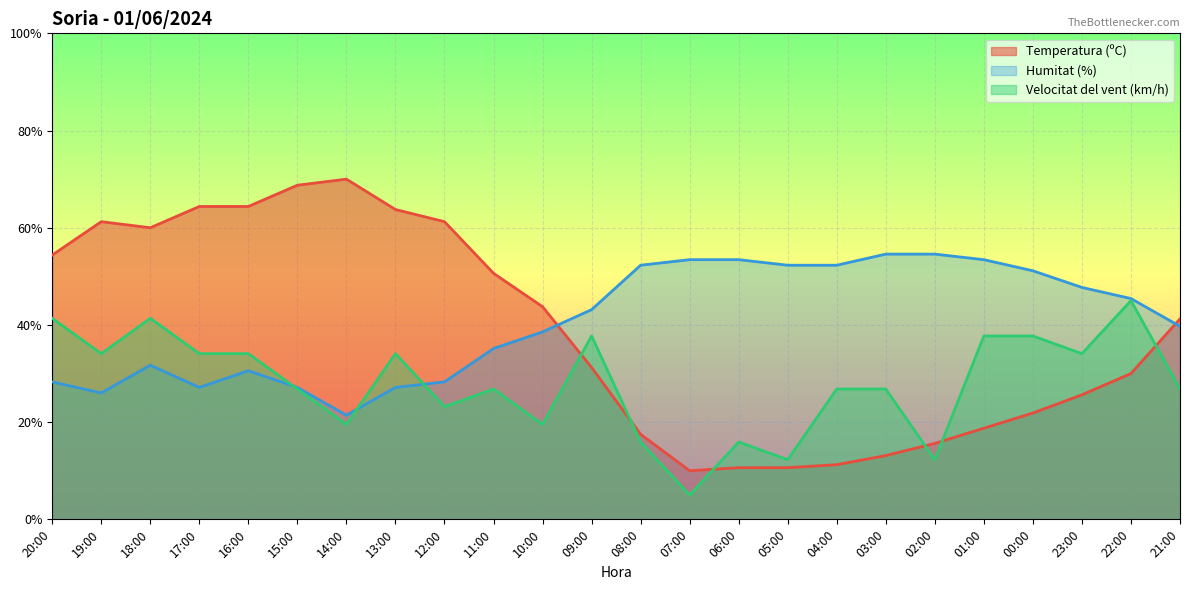

Which has a higher value, 13:00 or 08:00?

13:00